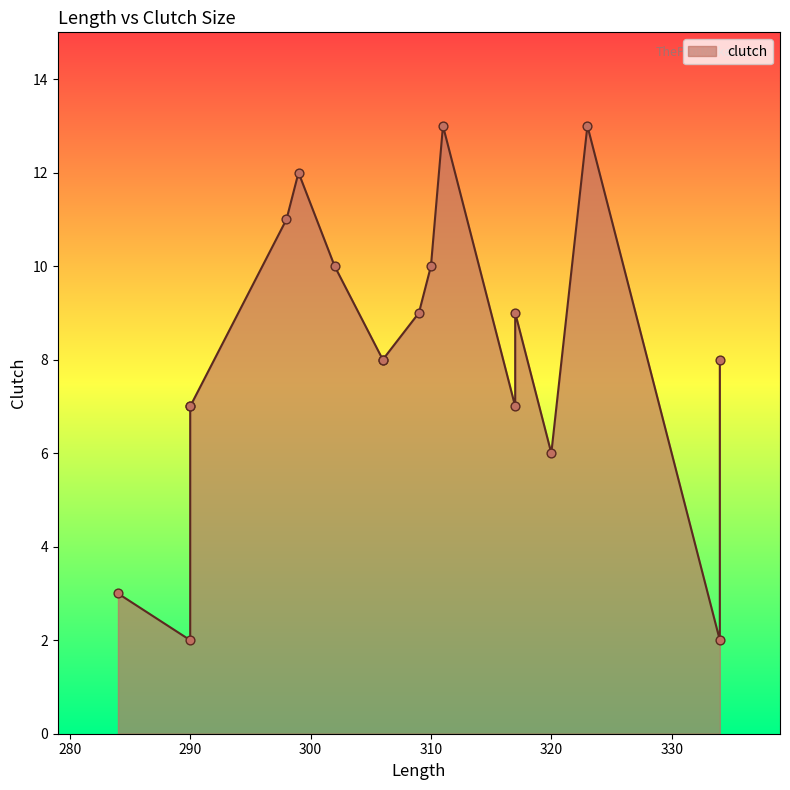

What is the change in value from 290 to 317?

+5